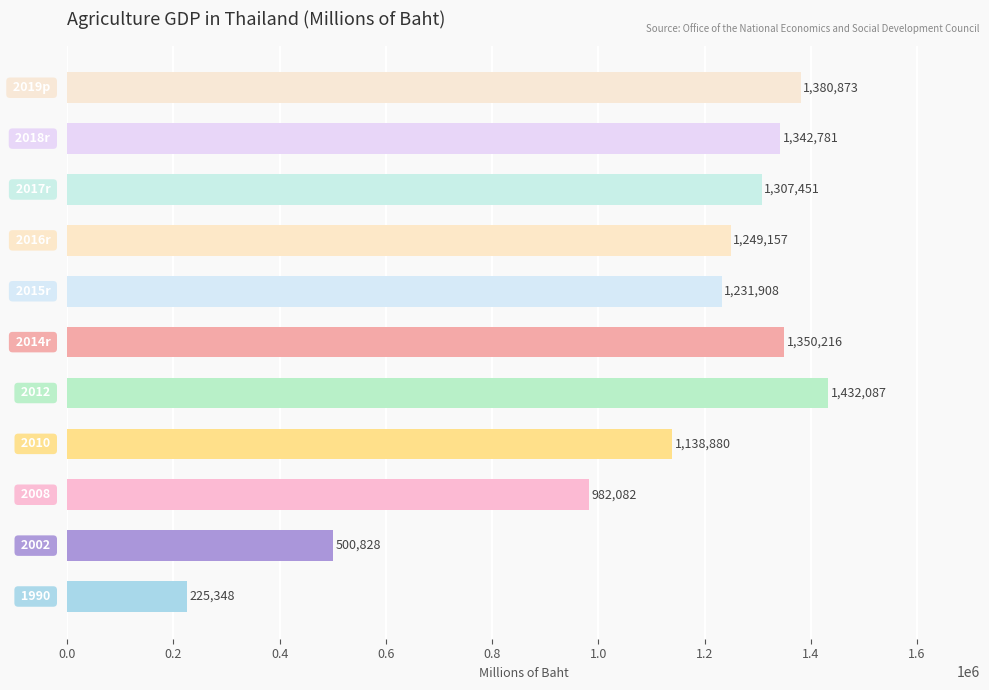

How many bars are there in total?

11